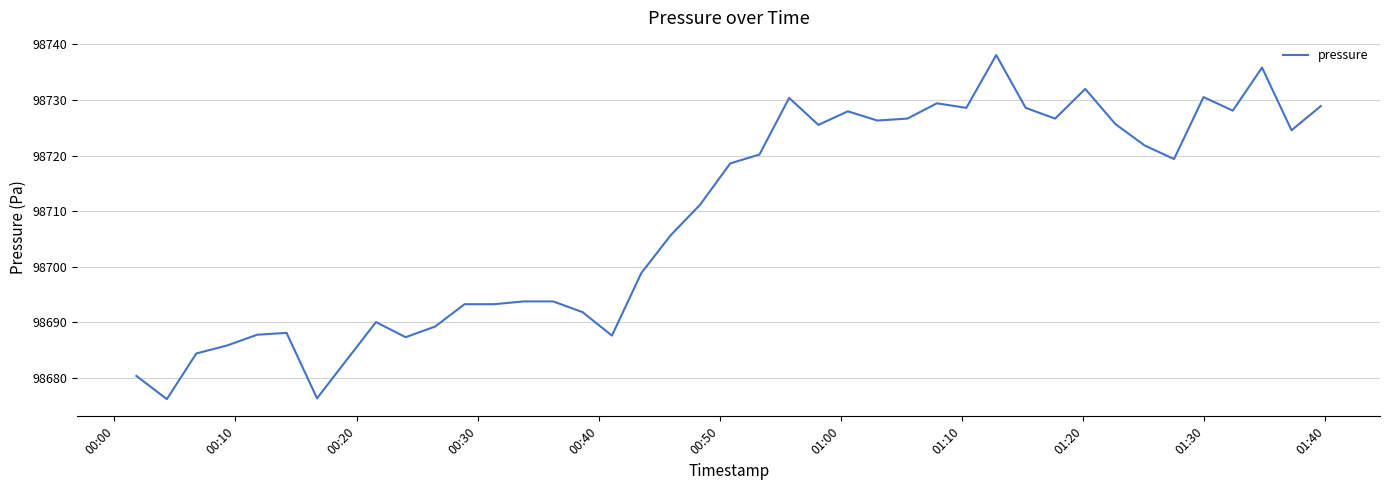

How many lines are shown in the chart?

1